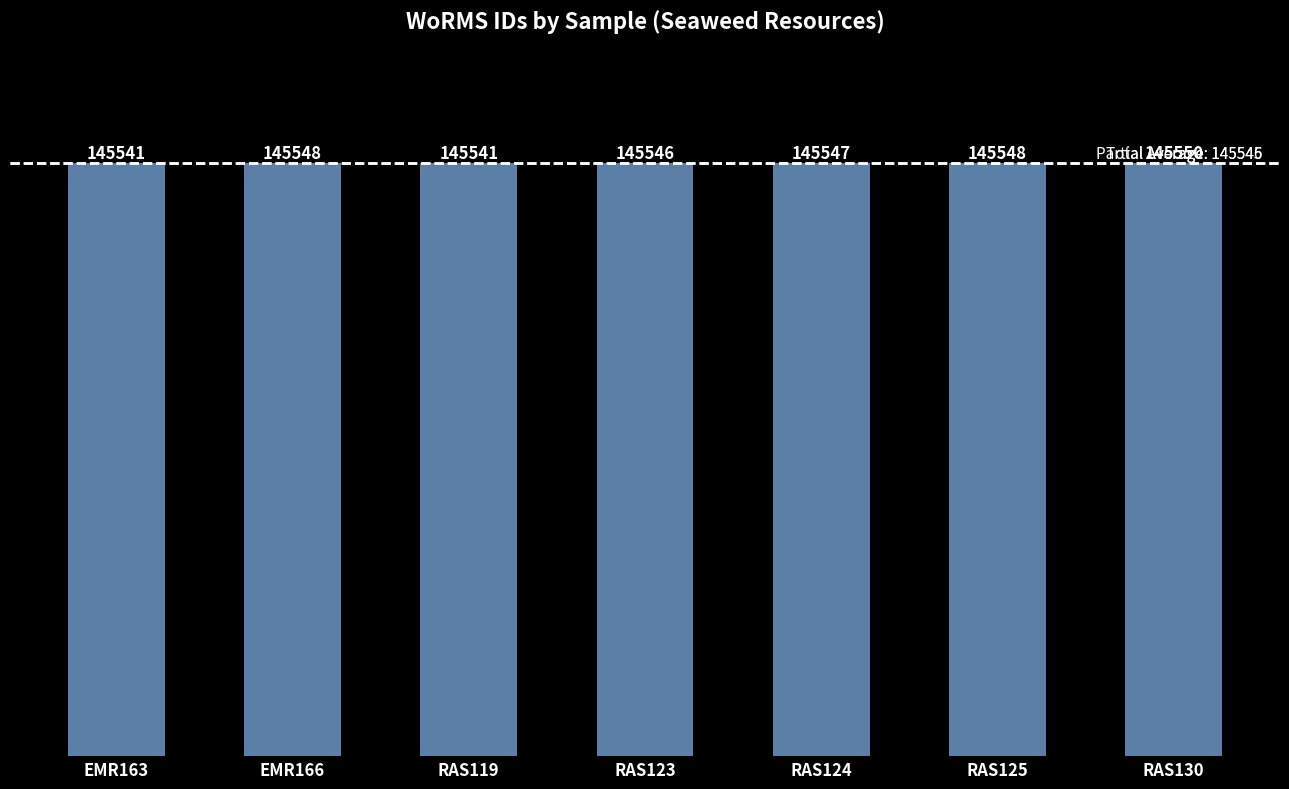

What is the change in value from EMR163 to RAS125?

+7